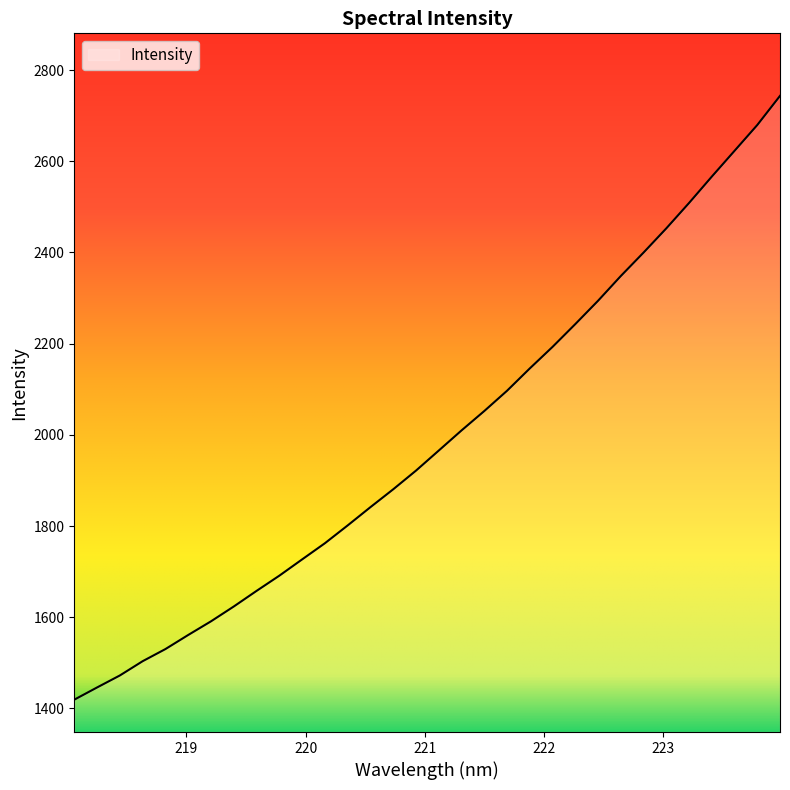

Does the chart have visible grid lines?

No